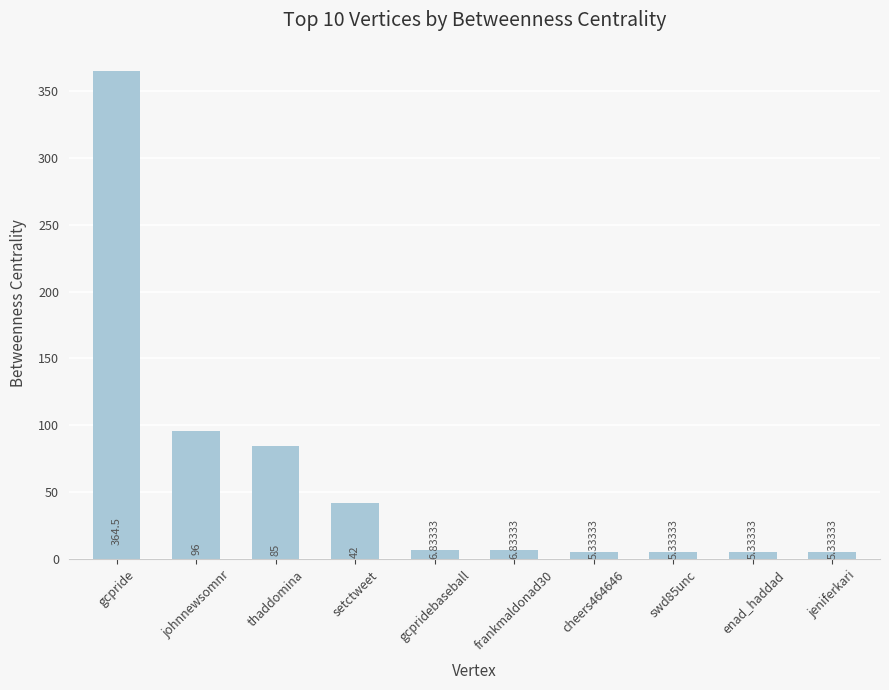

What is the sum of all values?

622.5